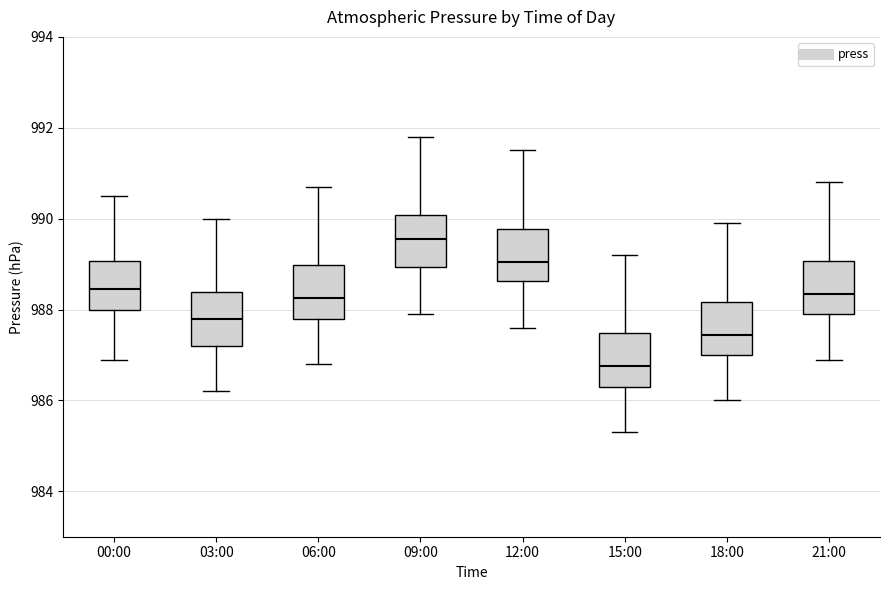

Where does the lower whisker of the box for 00:00 end on the y-axis? The values are not printed on the chart, so give them approximately, as read against the axis.

987.0